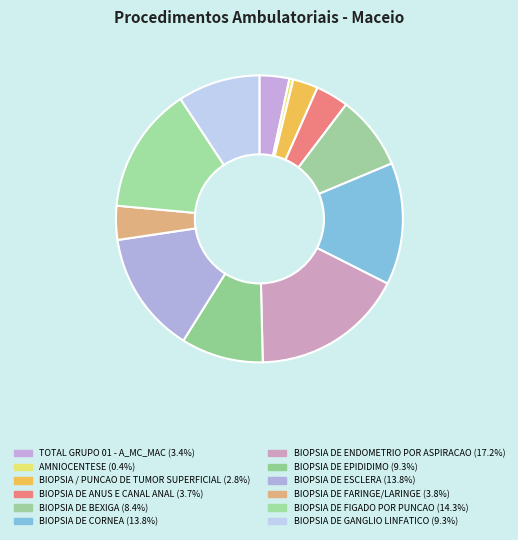

How many segments does this pie chart have?

12